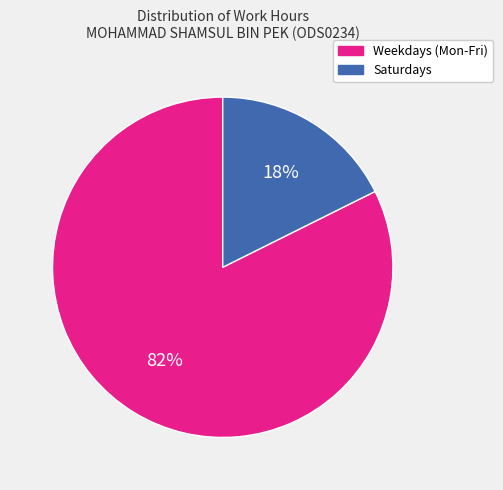

To the nearest percent, what is the combined percentage of Saturdays and Weekdays (Mon-Fri)?

100%